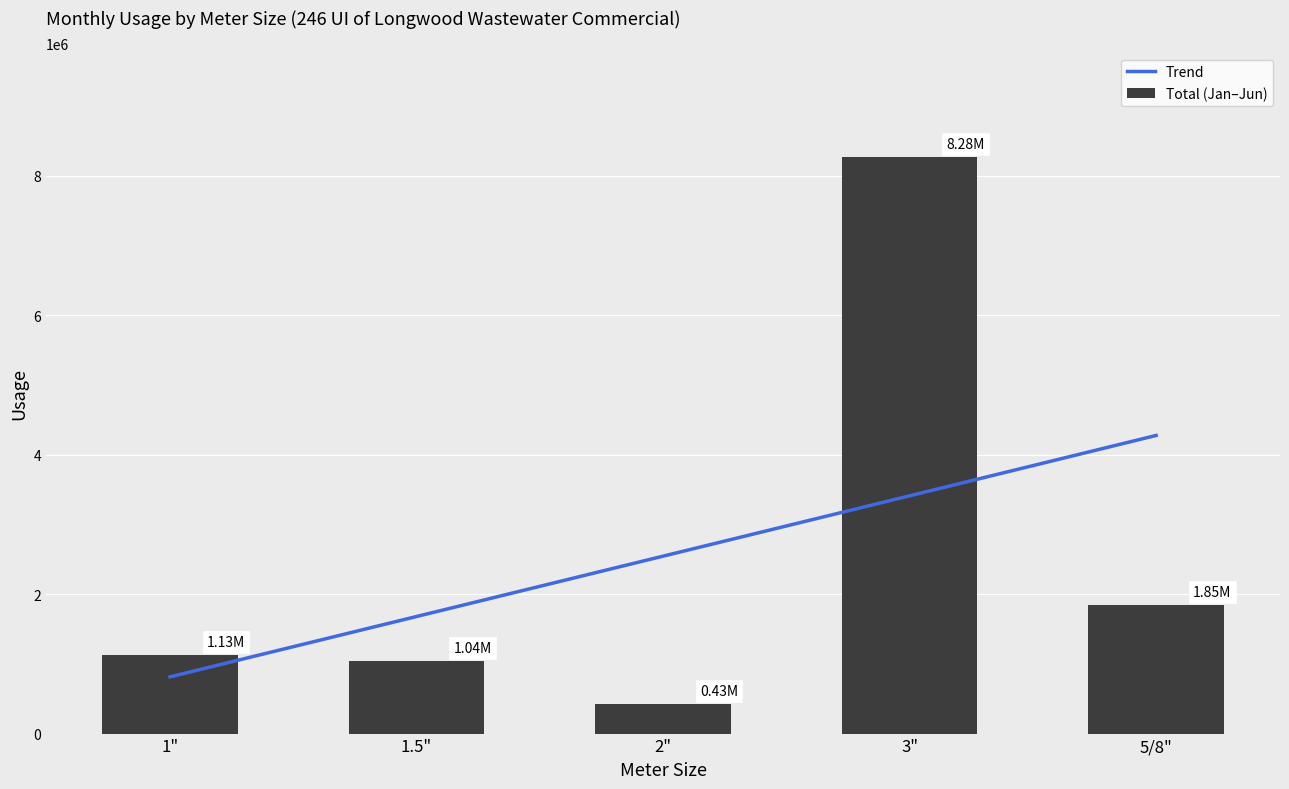

Reading left to right, list all the values displayed in this chart.

Trend: 1"=813618.8	1.5"=1679200.1	2"=2544781.4	3"=3410362.7	5/8"=4275944.0
Total (Jan–Jun): 1"=1132794.0	1.5"=1044659.0	2"=425674.0	3"=8275500.0	5/8"=1845280.0